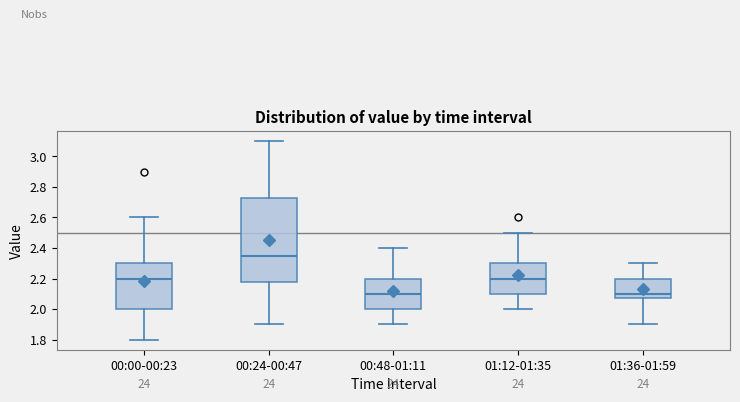

Comparing the boxes themselves (not the whiskers), which one is the tallest?

00:24-00:47